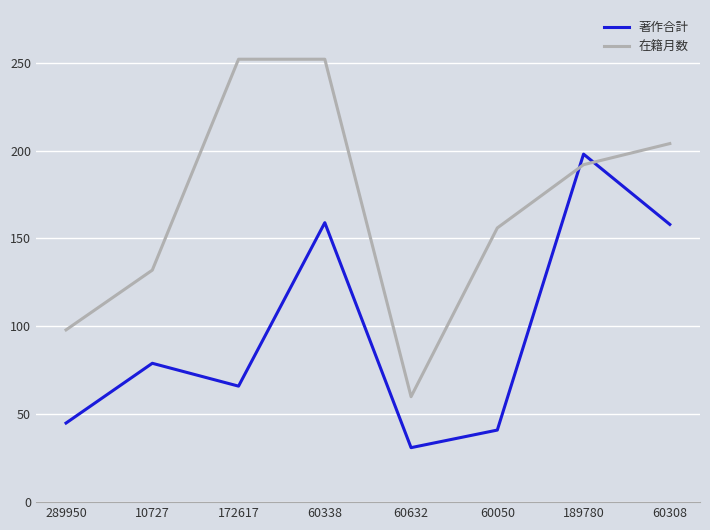

What is the approximate value of 著作合計 at 172617, to the nearest 10?

70